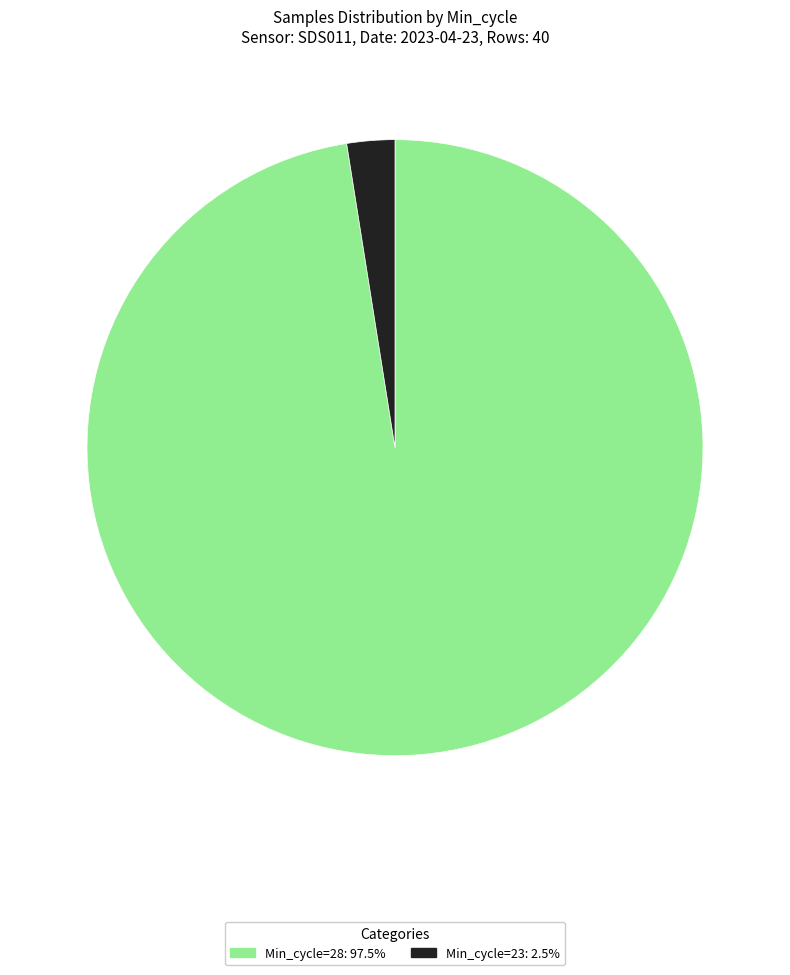

Count the number of slices in the pie.

2